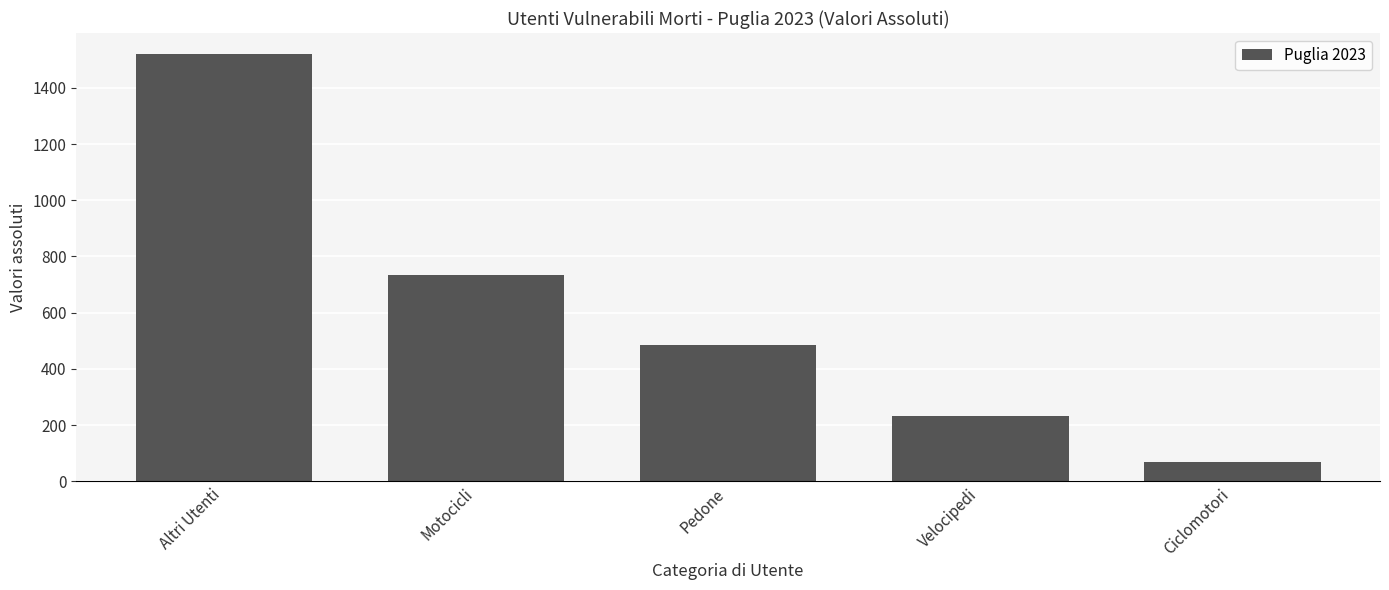

What position from the left is Pedone?

3